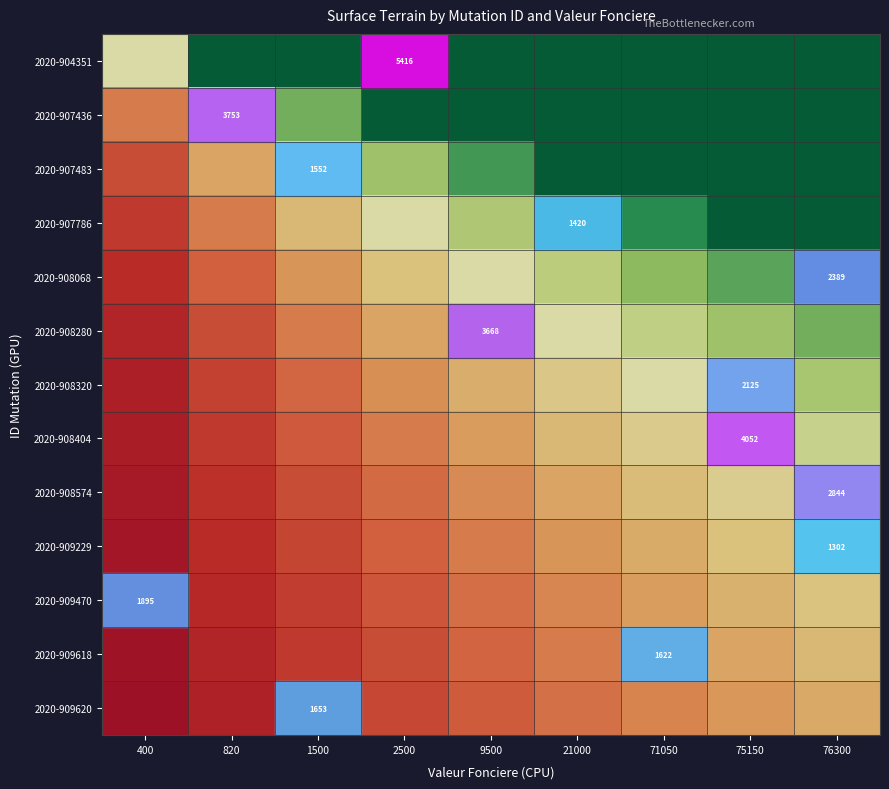

The 2020-909618 series shows 0.9 at 71050. True or false?

False